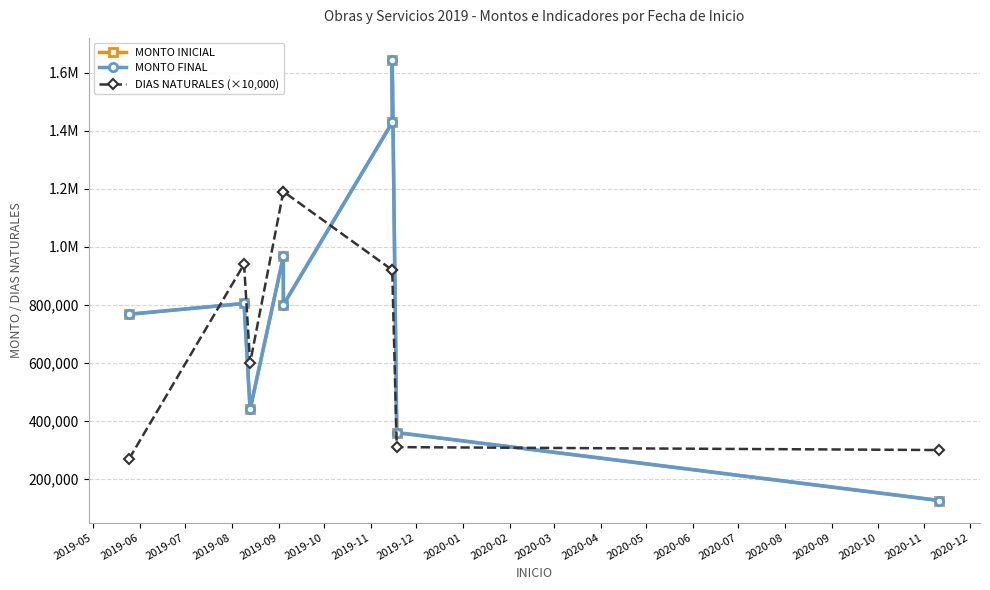

What is the approximate value of DIAS NATURALES (×10,000) at 2019-07?

600000.0